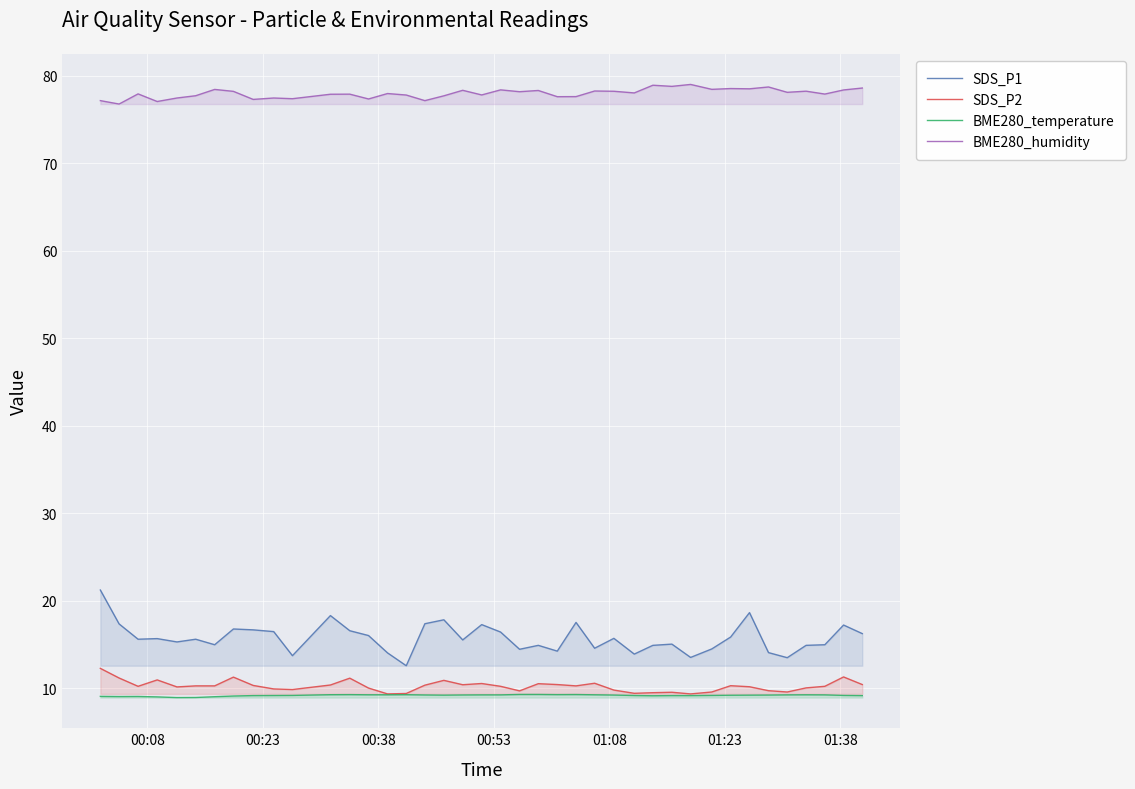

What is the lowest value of the BME280_humidity series?

76.8